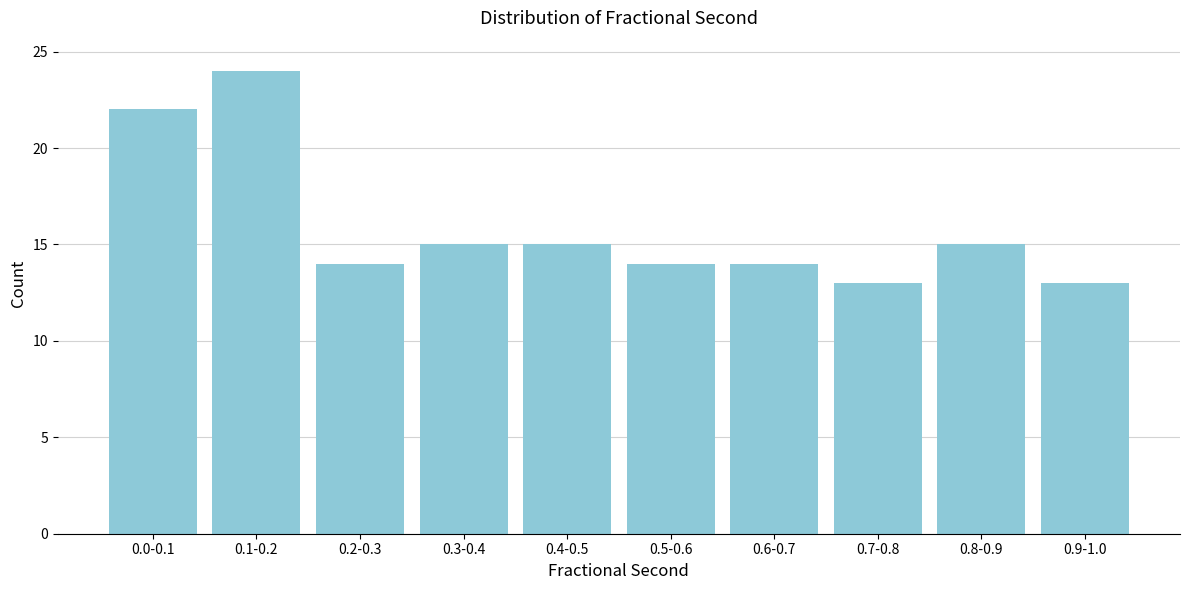

Reading left to right, transcribe all the data shown in this chart.

0.0-0.1=22	0.1-0.2=24	0.2-0.3=14	0.3-0.4=15	0.4-0.5=15	0.5-0.6=14	0.6-0.7=14	0.7-0.8=13	0.8-0.9=15	0.9-1.0=13